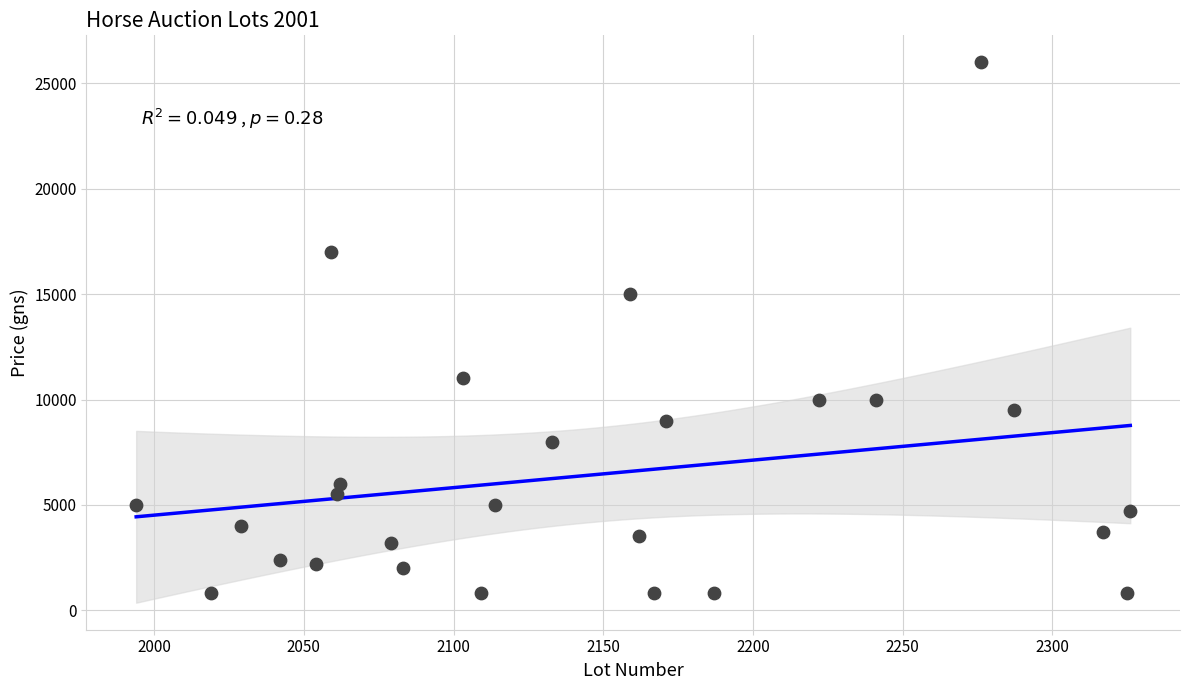

What is the range of Y values (max minus min)?

25200